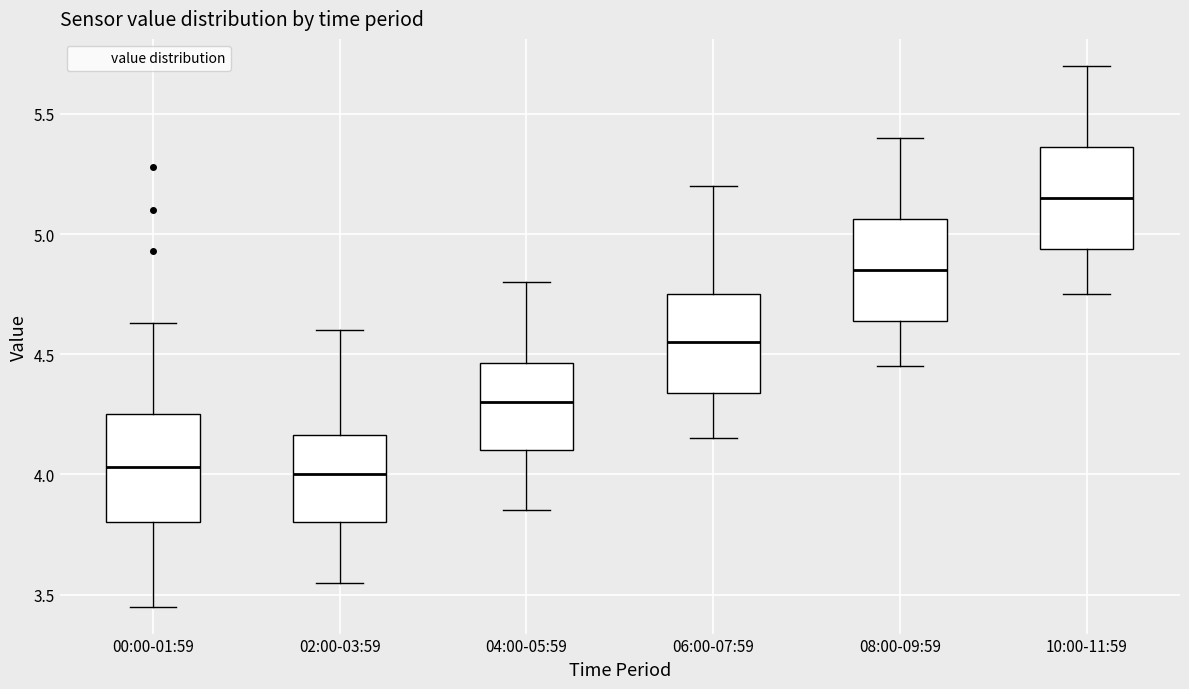

Reading left to right, read every box against the y-axis: the position of its median line, the range the box covers, and the ends of its whiskers. The values are not printed on the chart, so give them approximately, as read against the axis.

00:00-01:59: median 4.05, box 3.80 to 4.25, whiskers 3.45 to 4.65
02:00-03:59: median 4.00, box 3.80 to 4.15, whiskers 3.55 to 4.60
04:00-05:59: median 4.30, box 4.10 to 4.45, whiskers 3.85 to 4.80
06:00-07:59: median 4.55, box 4.35 to 4.75, whiskers 4.15 to 5.20
08:00-09:59: median 4.85, box 4.65 to 5.05, whiskers 4.45 to 5.40
10:00-11:59: median 5.15, box 4.95 to 5.35, whiskers 4.75 to 5.70